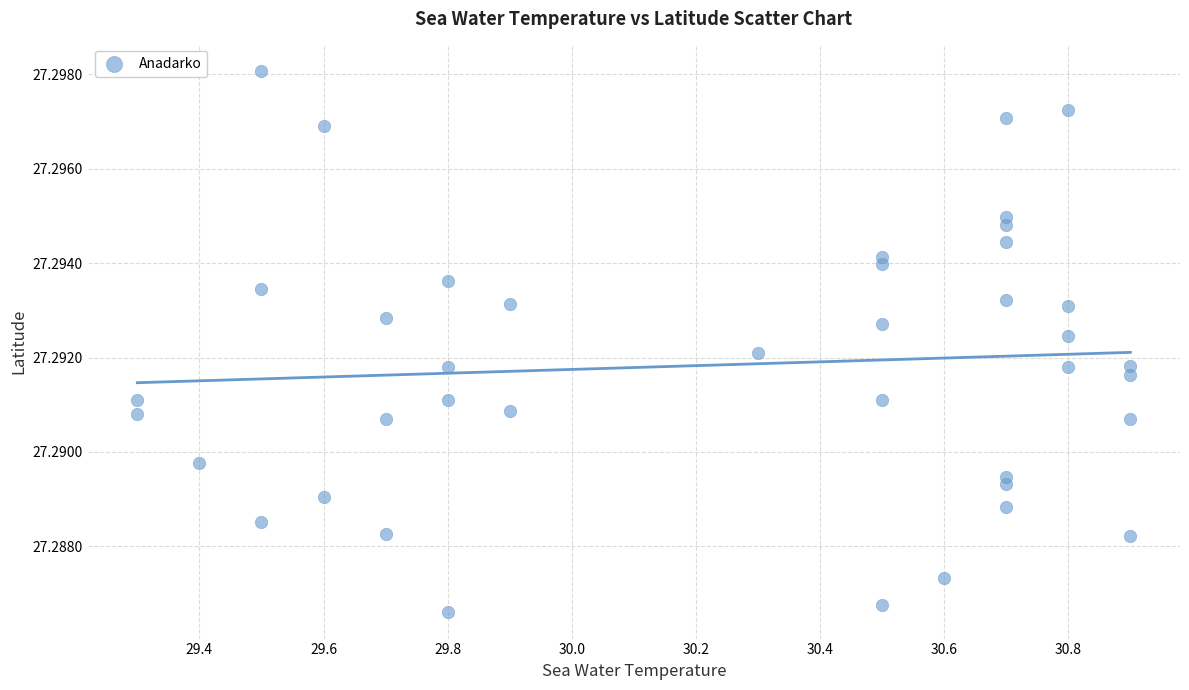

What is the range of X values (max minus min)?

1.6